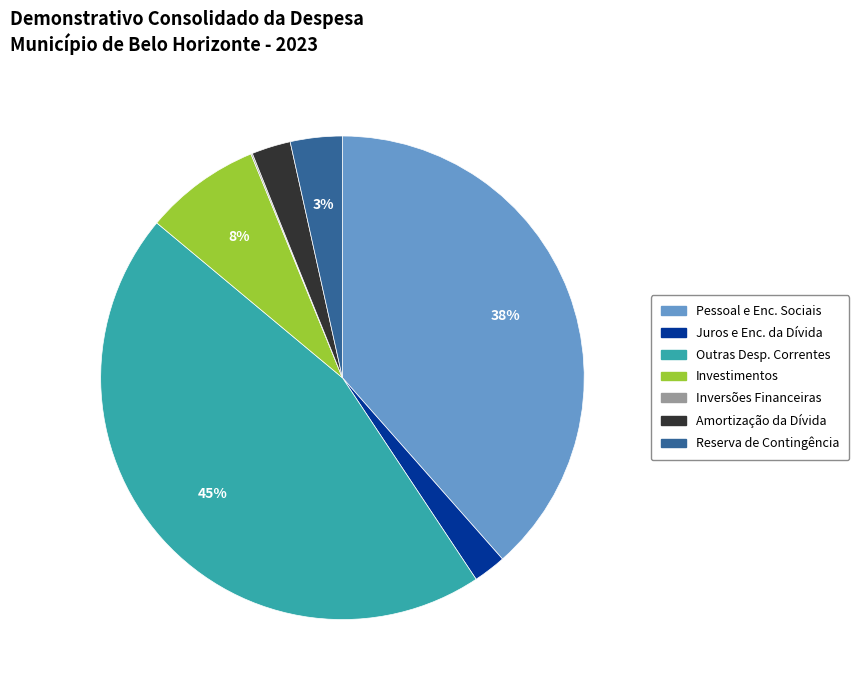

True or false: Outras Desp. Correntes accounts for 37% of the total.

False